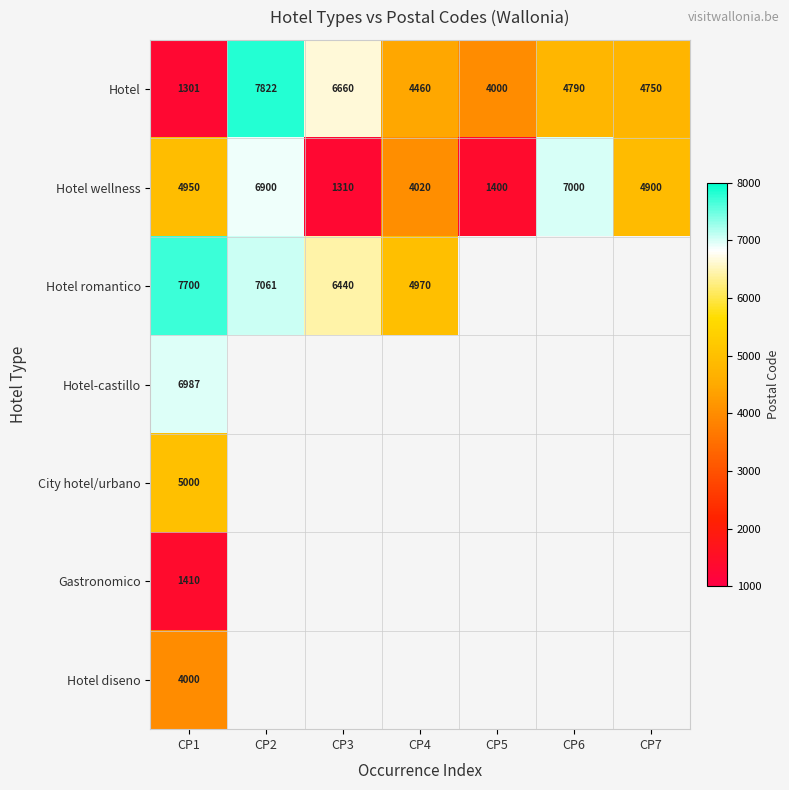

What is the difference between the highest and lowest values at CP5?

2600.0